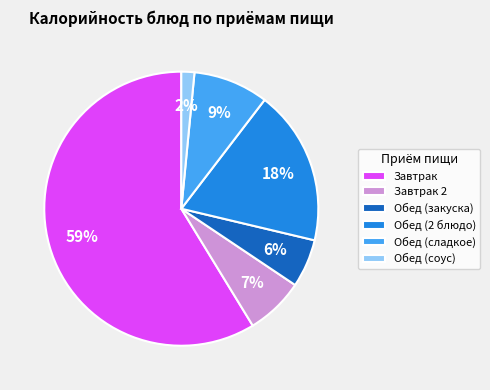

Which slice is the smallest?

Обед (соус)